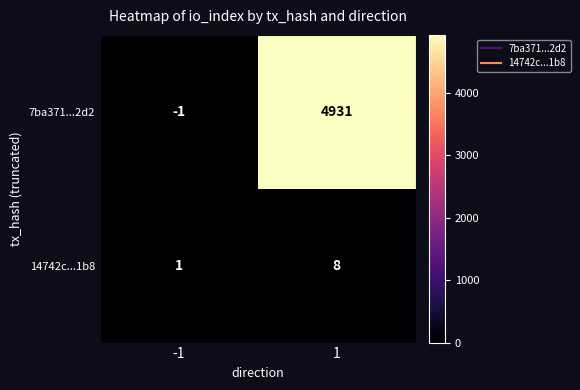

What is the total value across all series at 1?

4939